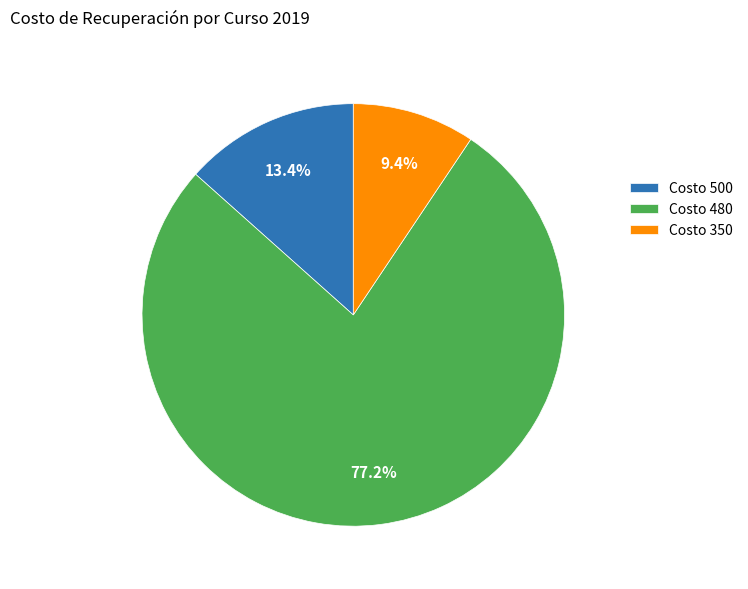

Count the number of slices in the pie.

3